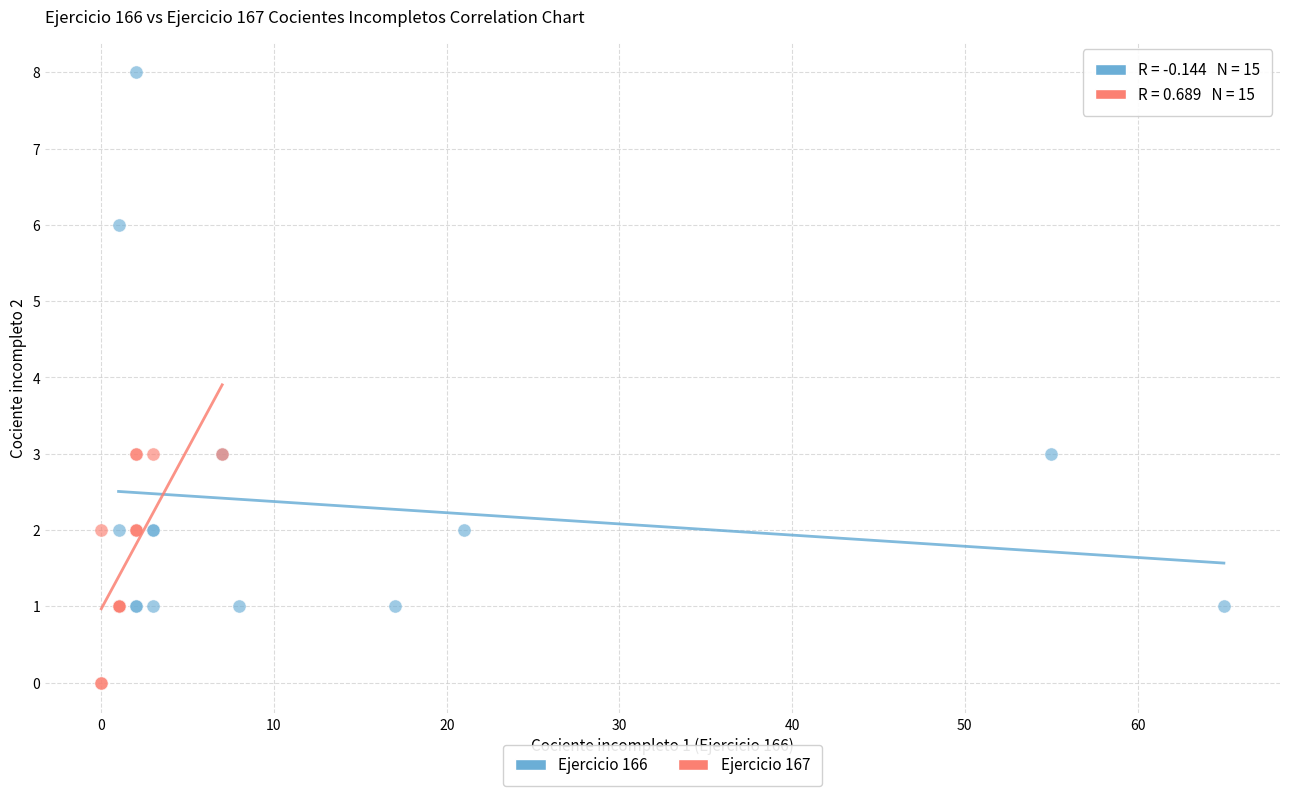

Which series has the widest spread of Y values?

Ejercicio 166